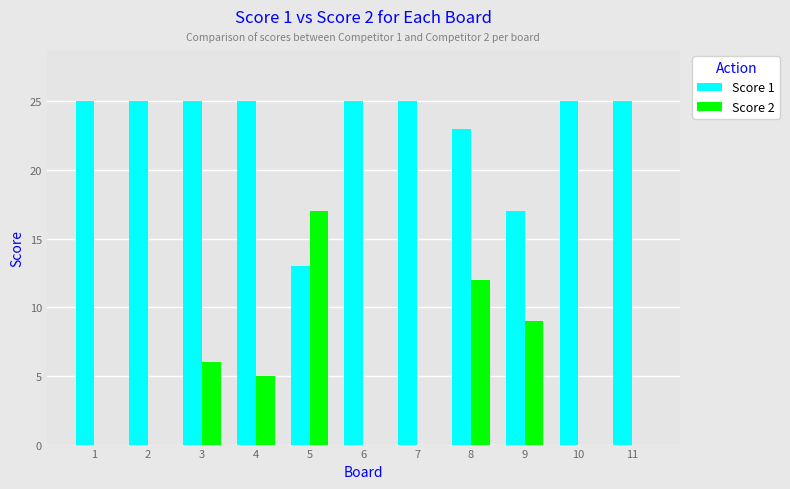

Count the Score 1 values in the range 23 to 25.

9